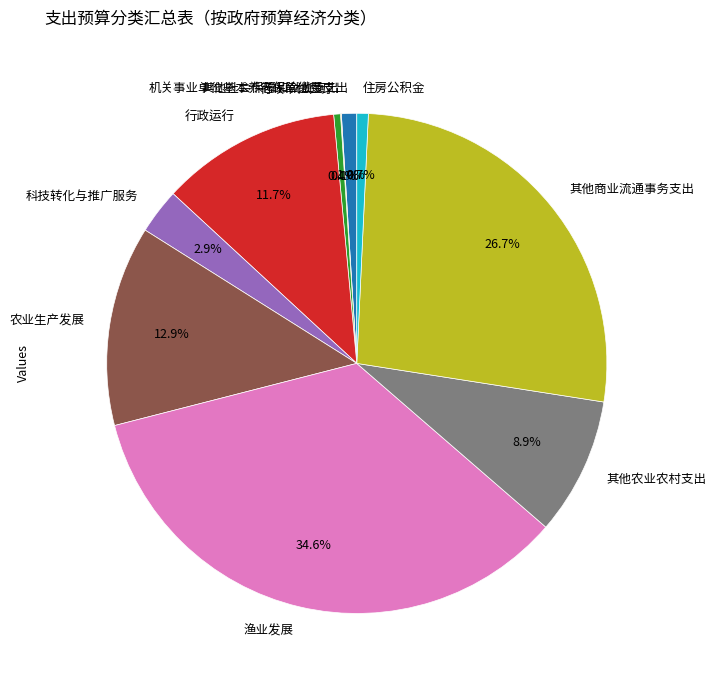

Does 机关事业单位基本养老保险缴费支出 account for over 50% of the chart?

No